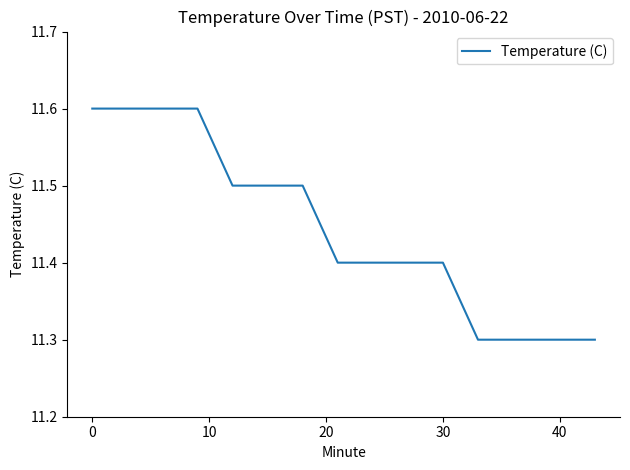

Does the chart display data point markers on the line(s)?

No